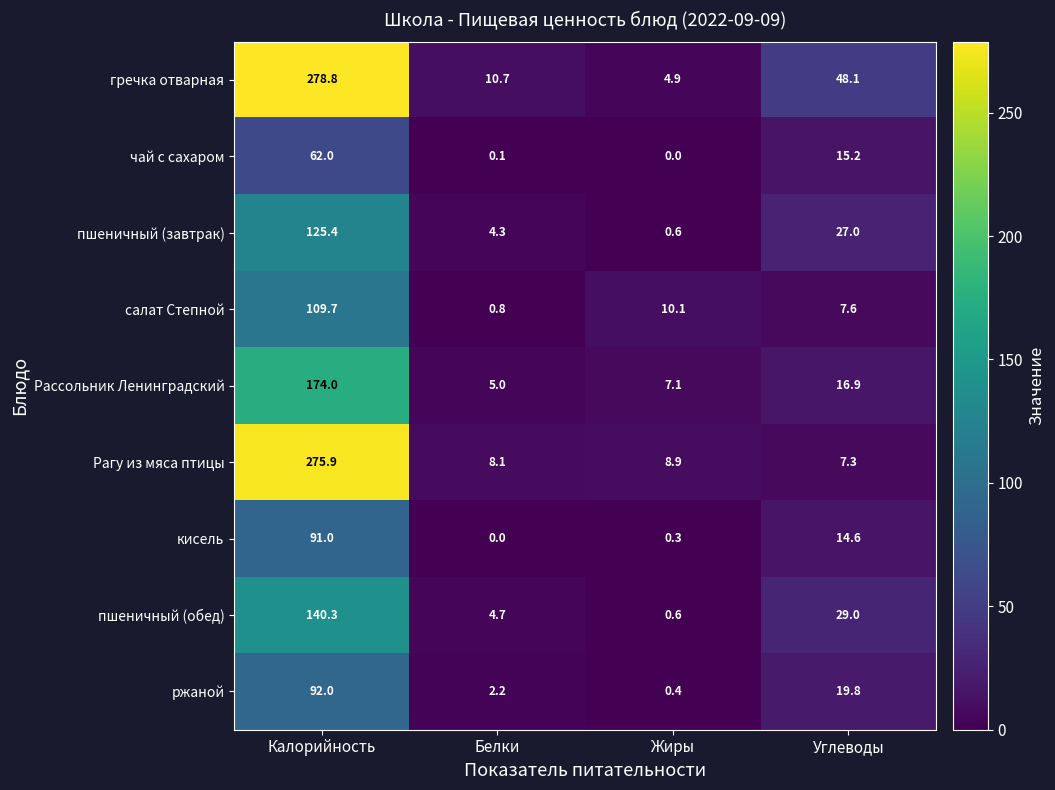

The Рассольник Ленинградский series shows 12.4 at Жиры. True or false?

False